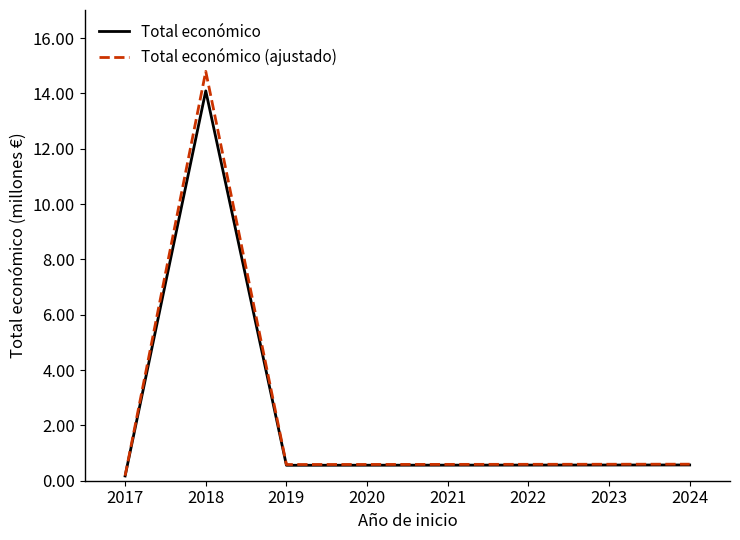

At how many categories does at least one series exceed 13?

1